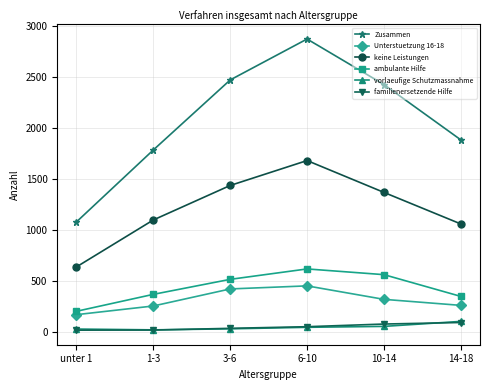

Which label corresponds to the largest value in the chart?

6-10